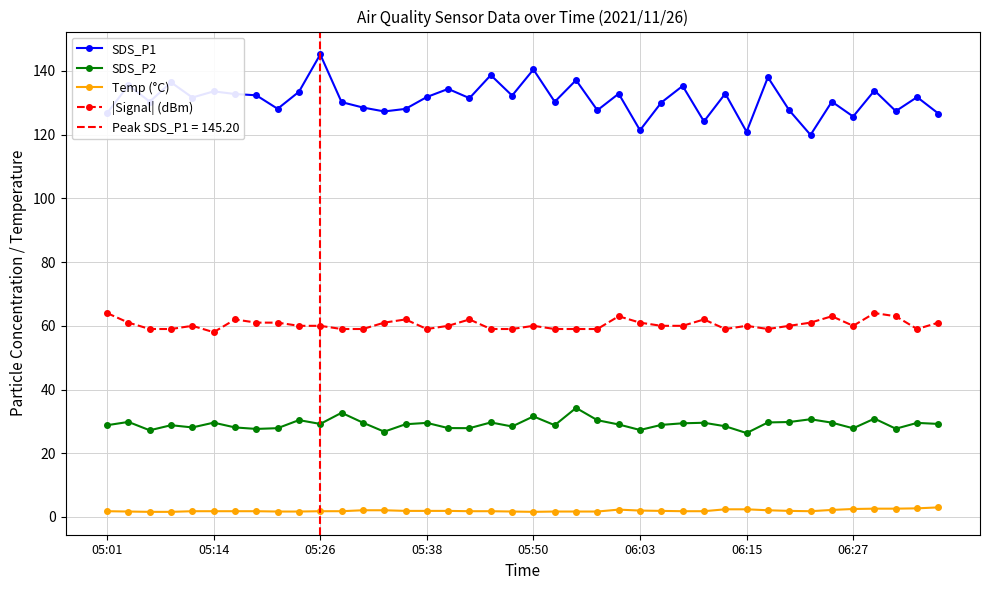

True or false: Temp (°C) and SDS_P2 intersect in this chart.

False